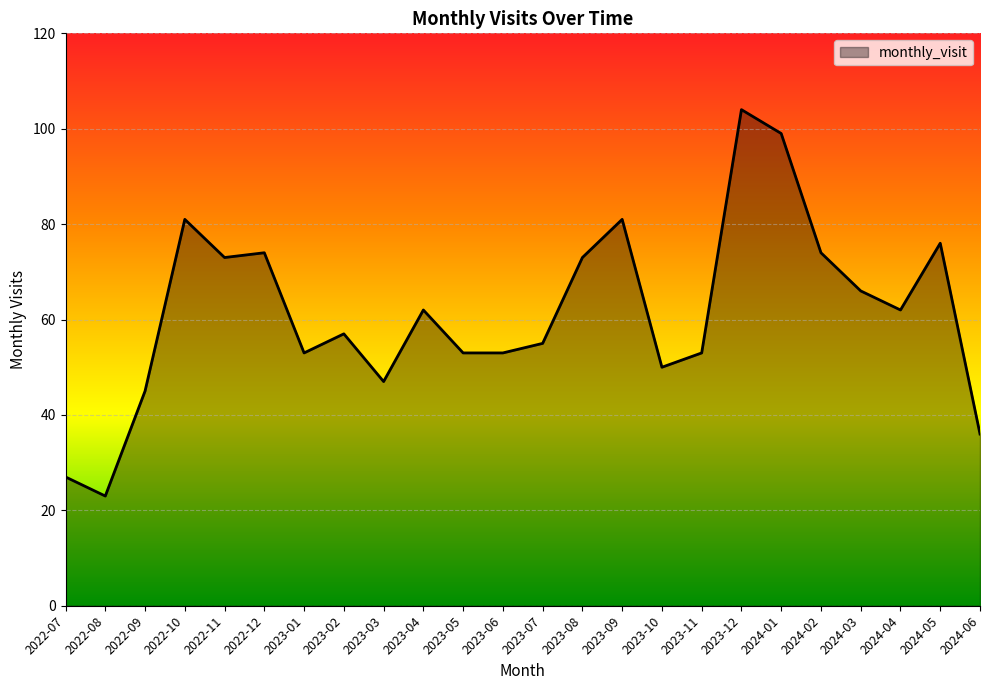

Reading left to right, transcribe all the data shown in this chart.

27	23	45	81	73	74	53	57	47	62	53	53	55	73	81	50	53	104	99	74	66	62	76	36